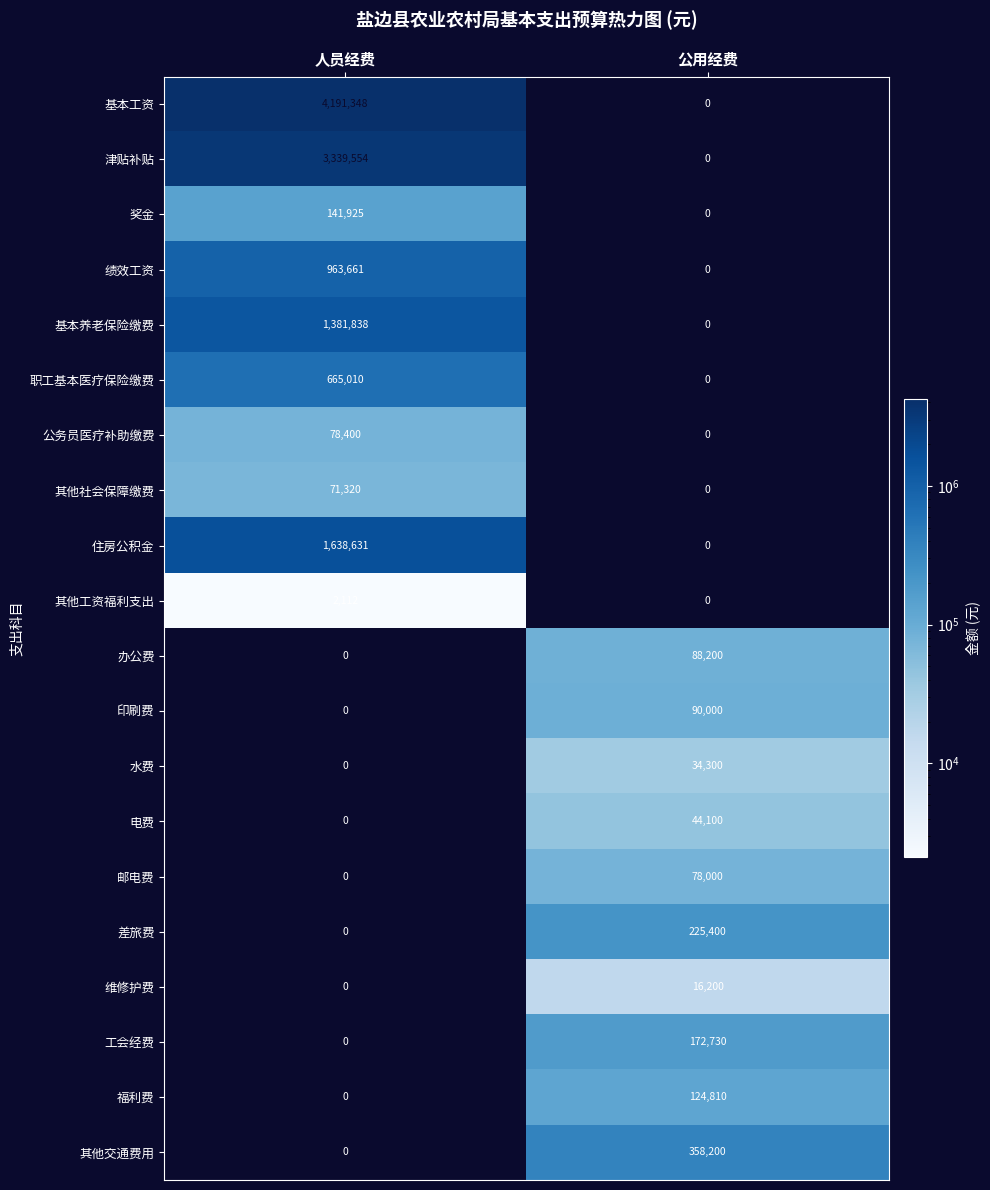

Which series changed the most between 人员经费 and 公用经费?

基本工资